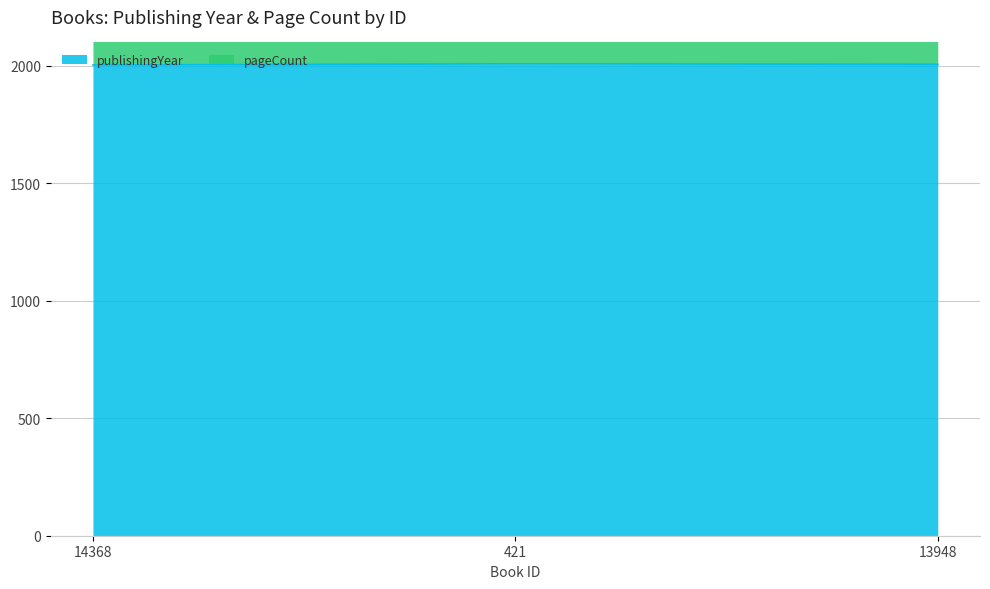

Does the chart have visible grid lines?

Yes